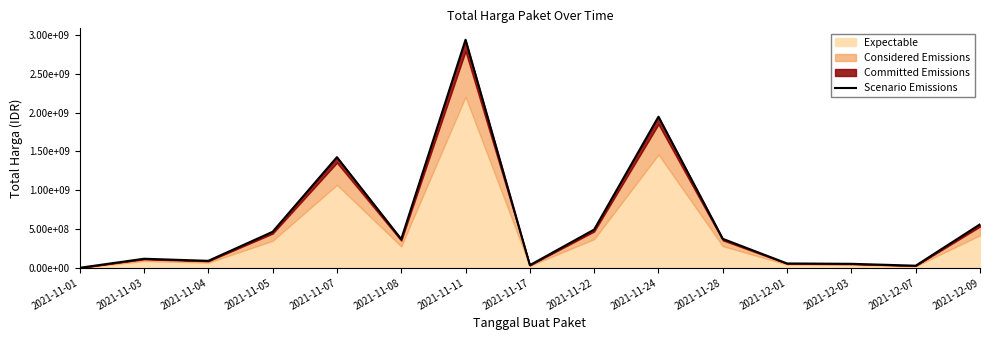

Does the chart have visible grid lines?

No